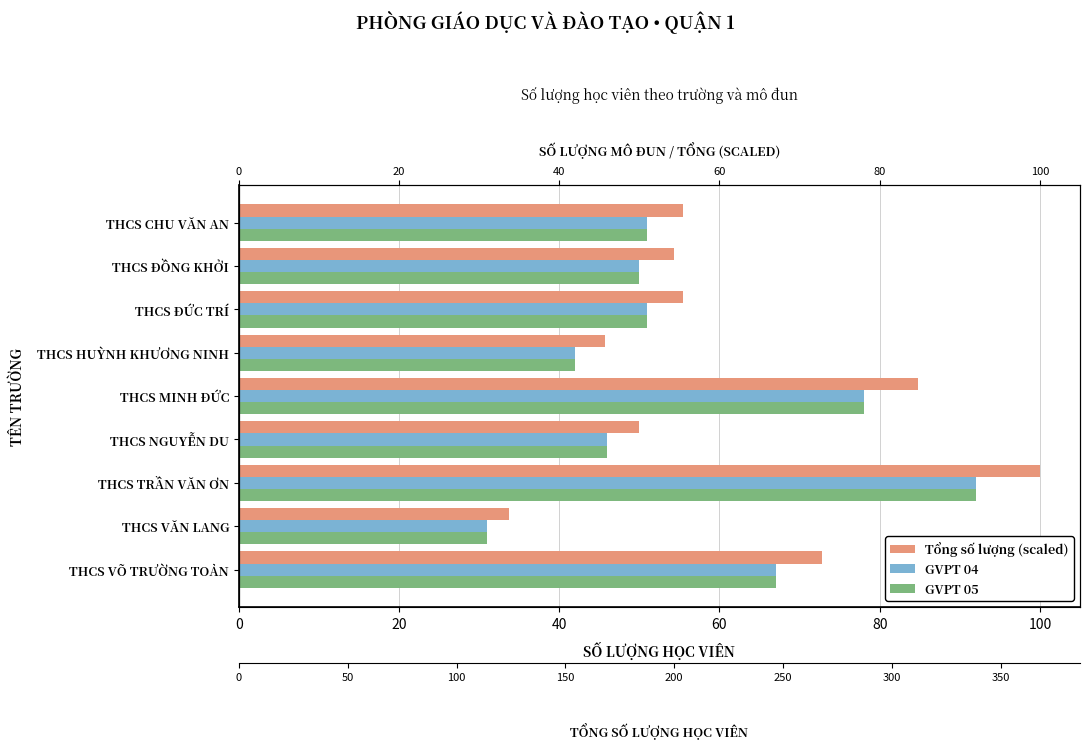

What is the maximum value for GVPT 04?

92.0